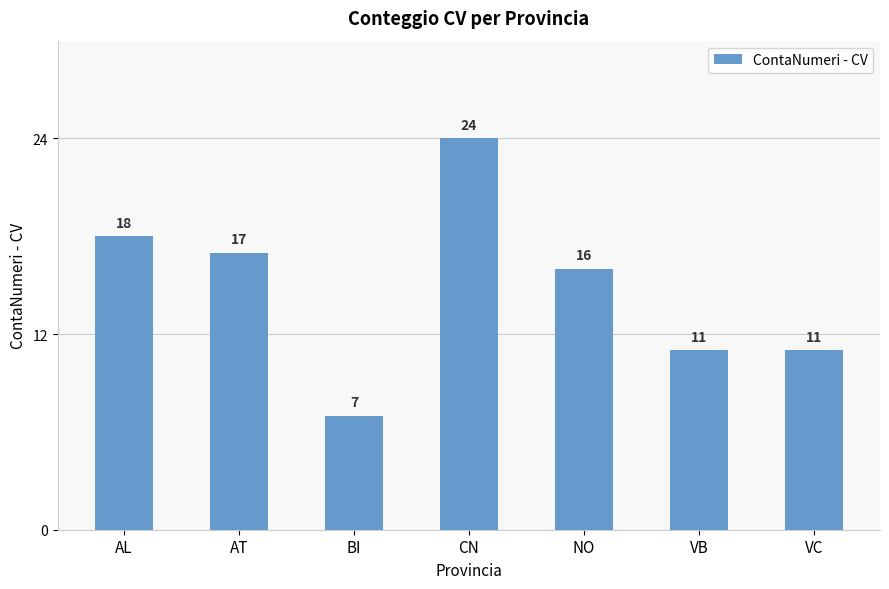

How many bars are there in total?

7